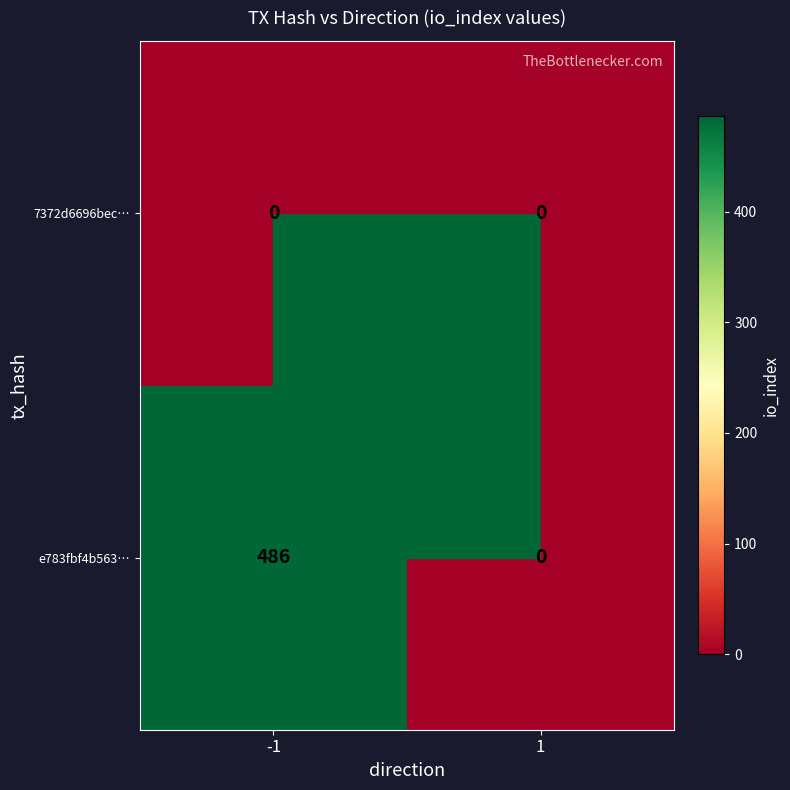

The value of e783fbf4b563… at -1 is 871. True or false?

False